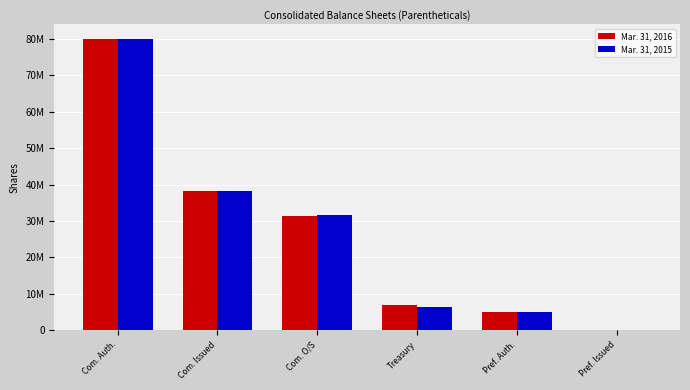

How many data points in Mar. 31, 2016 are above 31375524?

2